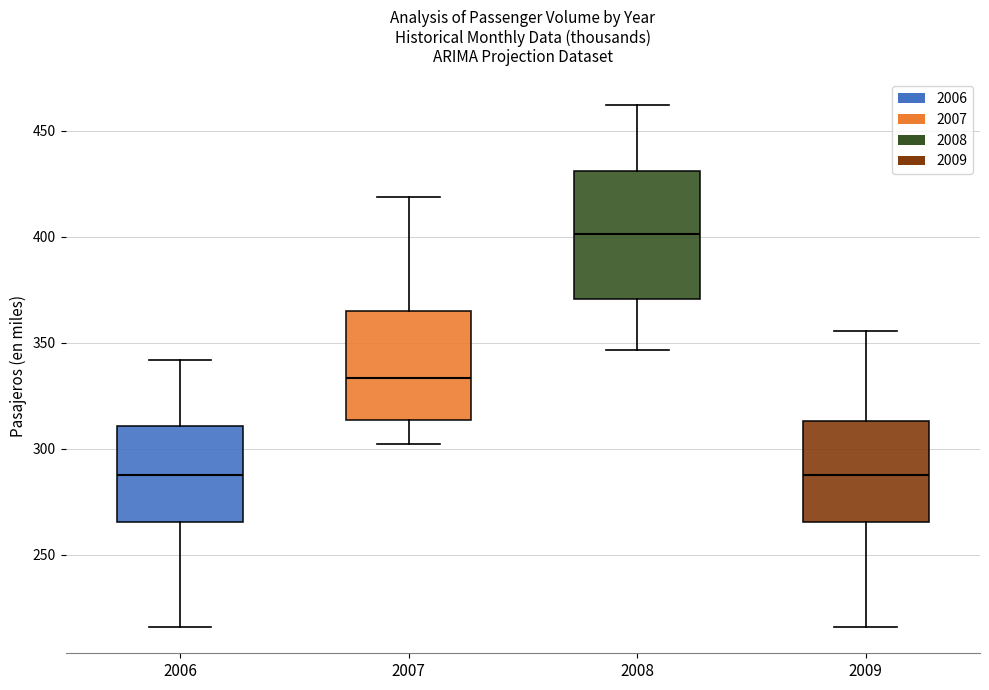

Reading left to right, transcribe this box plot: for each box, give where its median line is, the range the box spans, and where its two whiskers end, as read against the y-axis. The values are not printed on the chart, so give them approximately, as read against the axis.

2006: median 290, box 265 to 310, whiskers 215 to 340
2007: median 335, box 315 to 365, whiskers 300 to 420
2008: median 400, box 370 to 430, whiskers 345 to 460
2009: median 290, box 265 to 315, whiskers 215 to 355